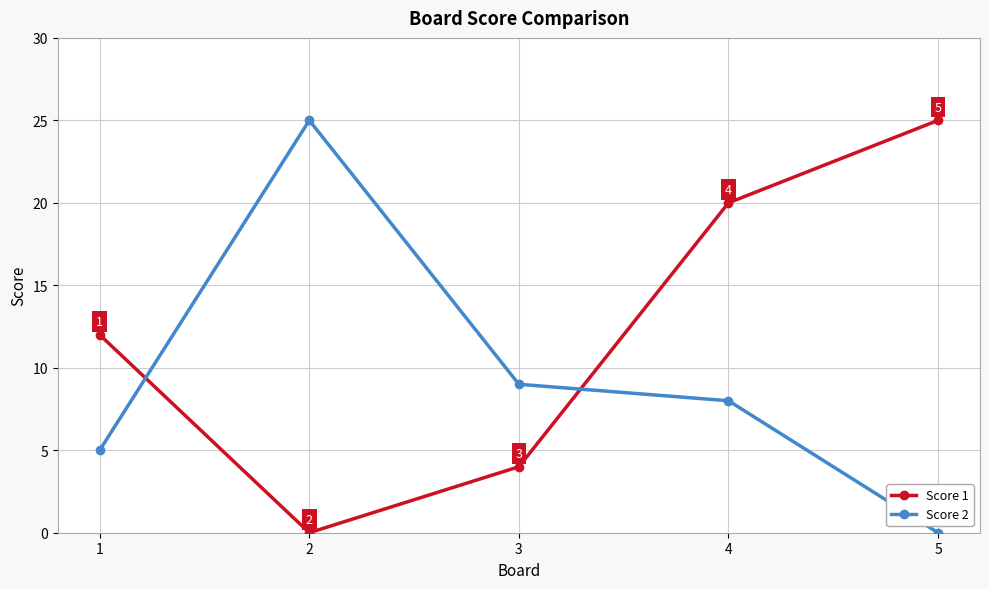

Between 3 and 4, which series saw the biggest shift?

Score 1